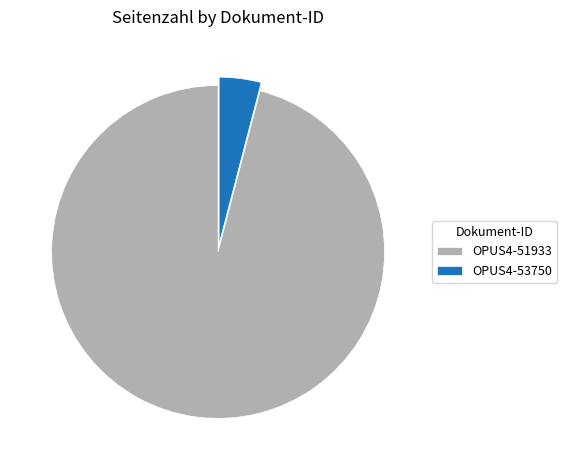

How many segments does this pie chart have?

2